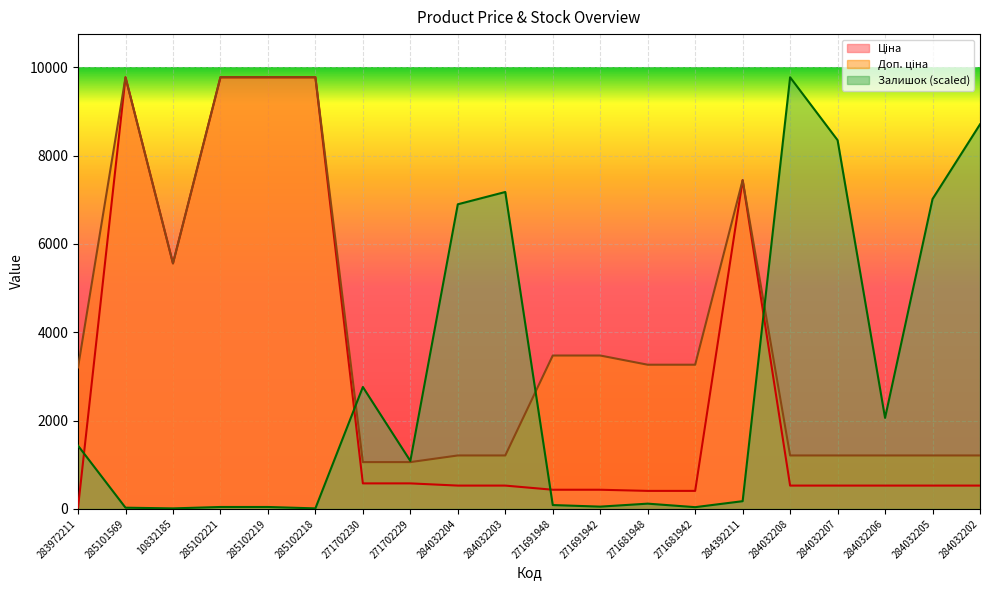

True or false: Залишок and Доп. ціна intersect in this chart.

True